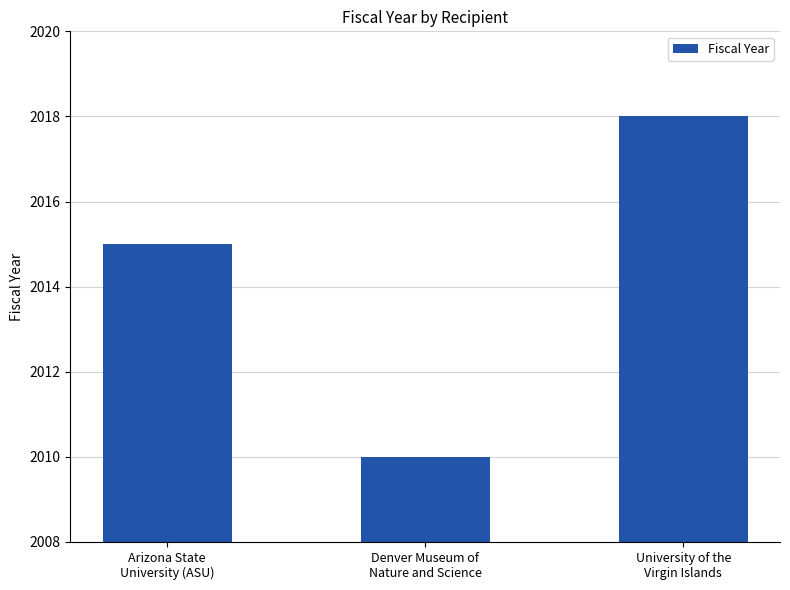

Which category has the lowest value across all series?

Denver Museum of
Nature and Science